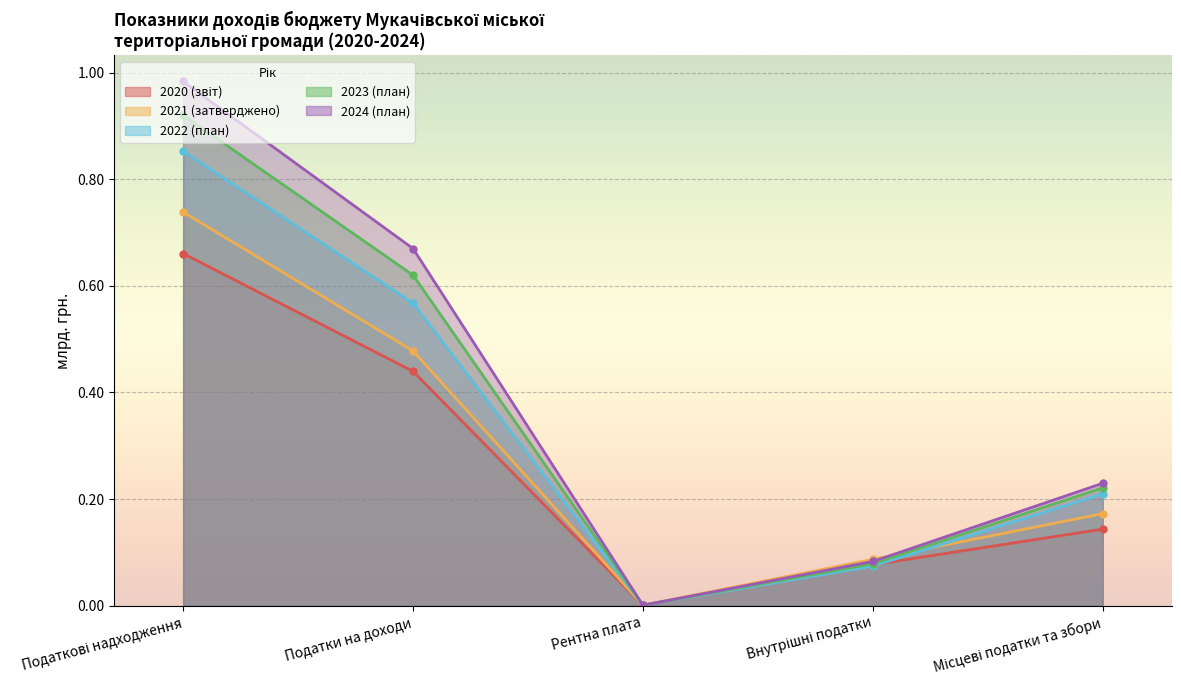

At which label is 2020 (звіт) closest to 0?

Рентна плата